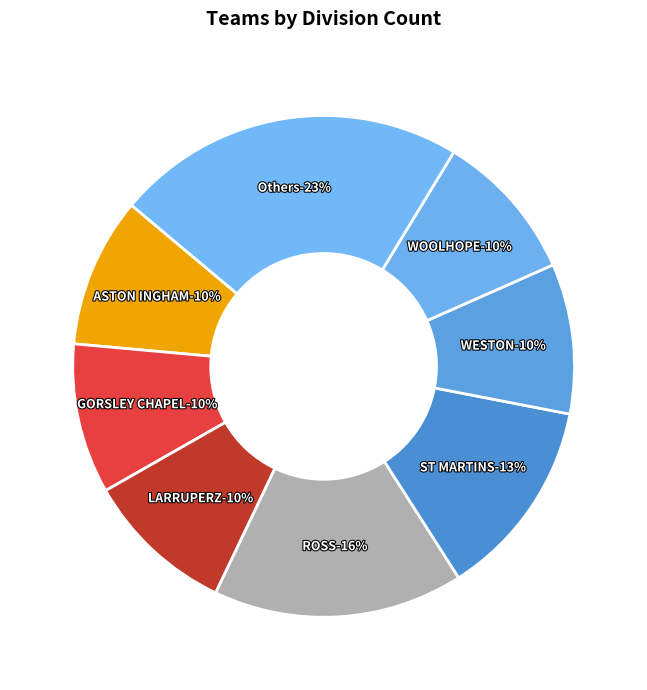

What is the largest slice in the pie chart?

ROSS